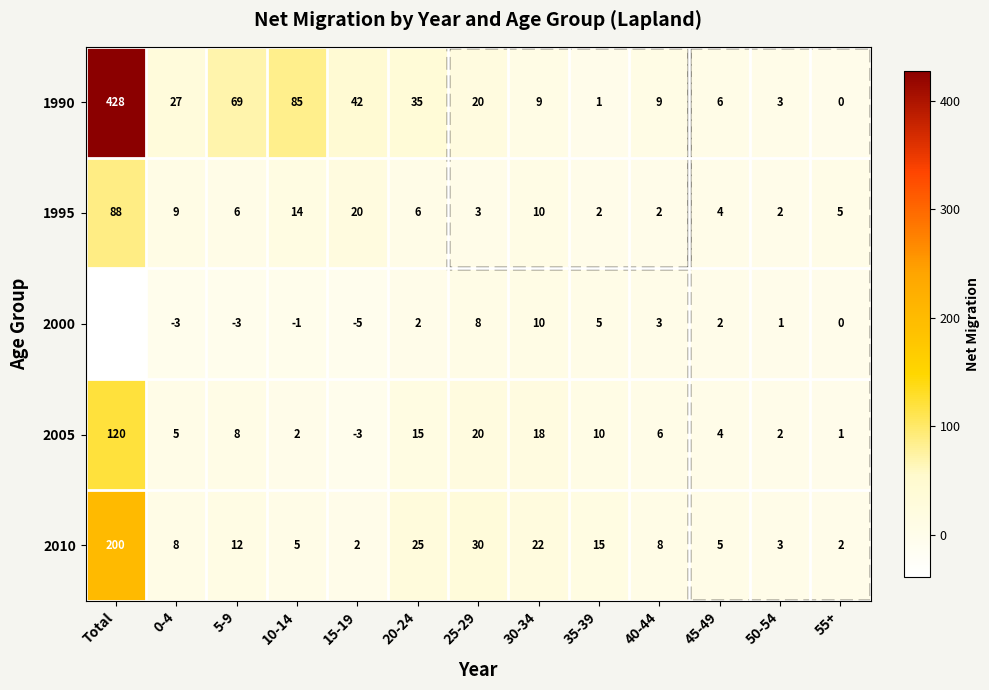

Which series has the largest total across all categories?

1990